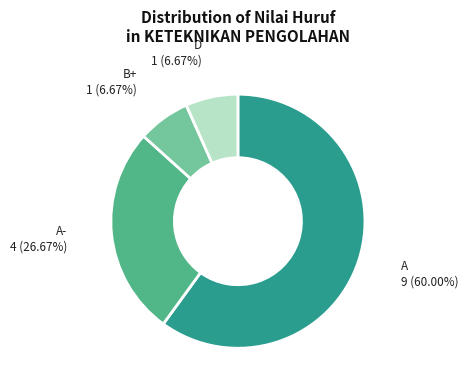

Does any single category account for the majority?

Yes